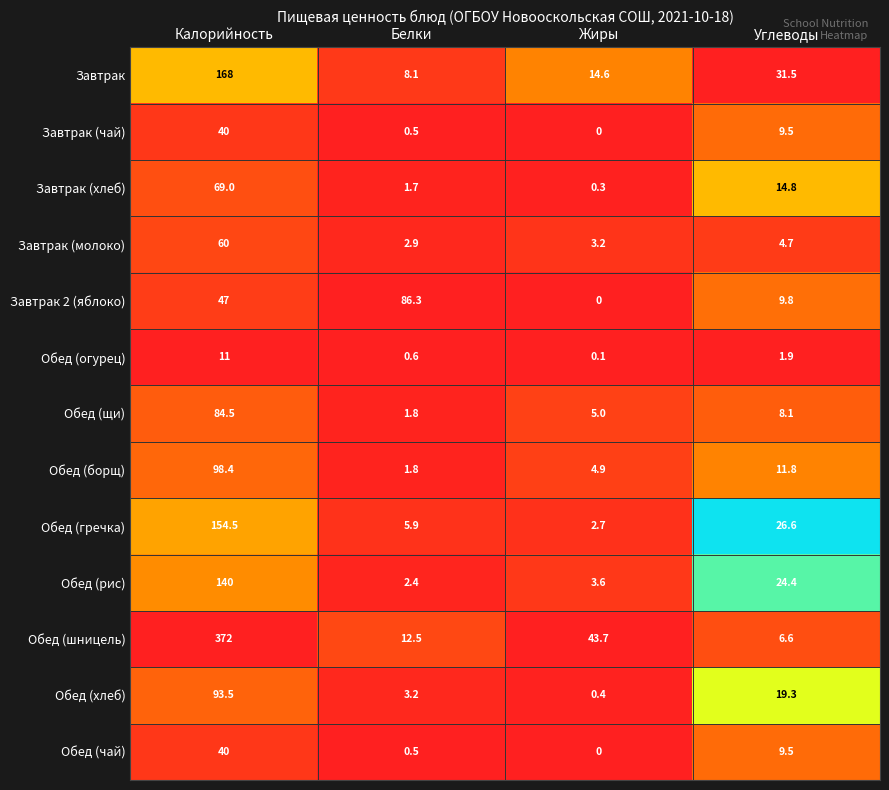

Is it true that Обед (шницель) equals 43.7 at Жиры?

True